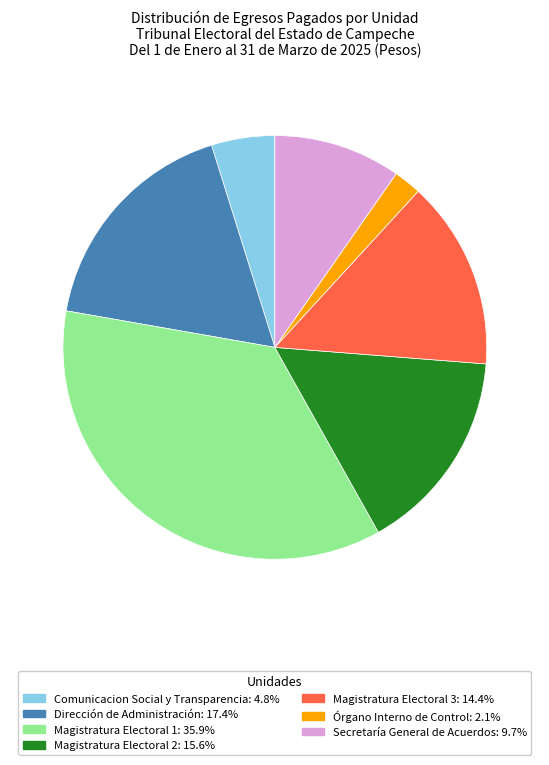

Which has a higher value, Magistratura Electoral 1 or Secretaría General de Acuerdos?

Magistratura Electoral 1